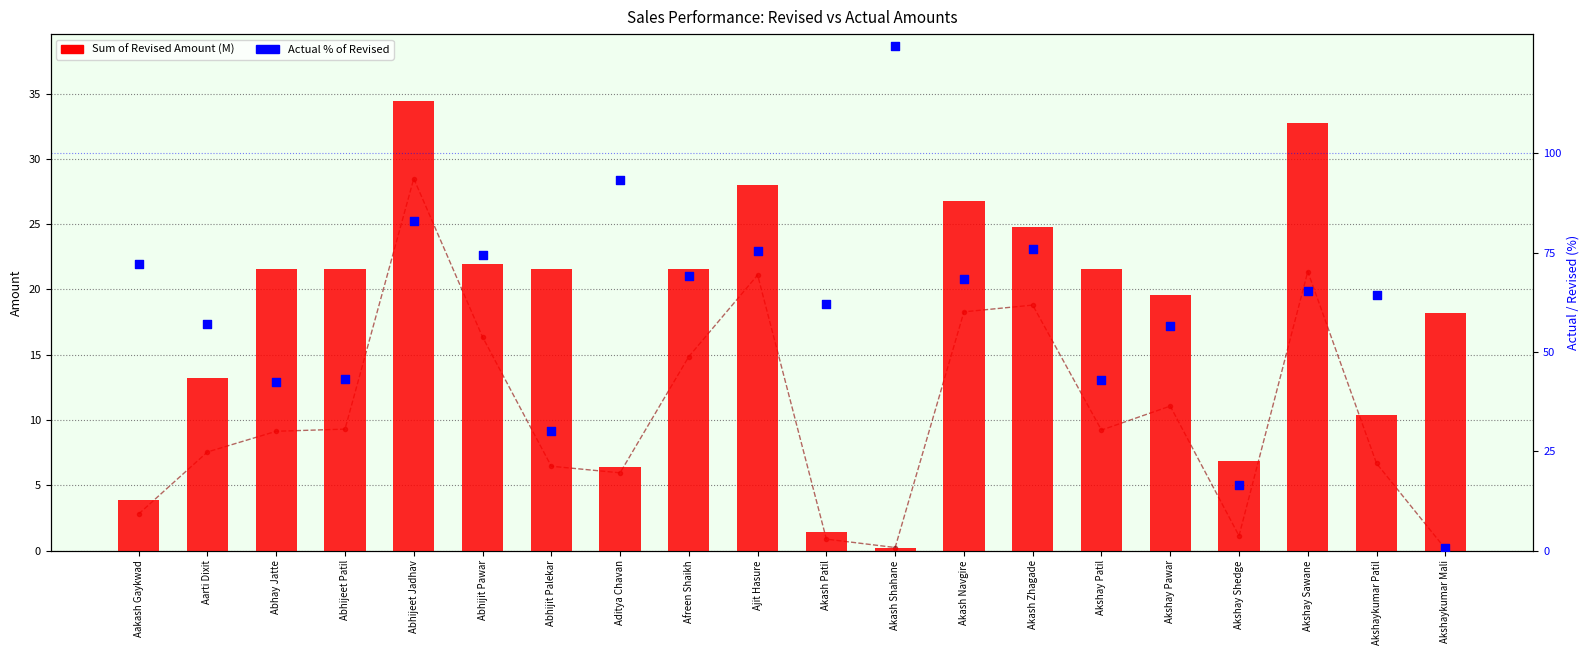

Which series has the largest Y range (max minus min)?

Actual % of Revised